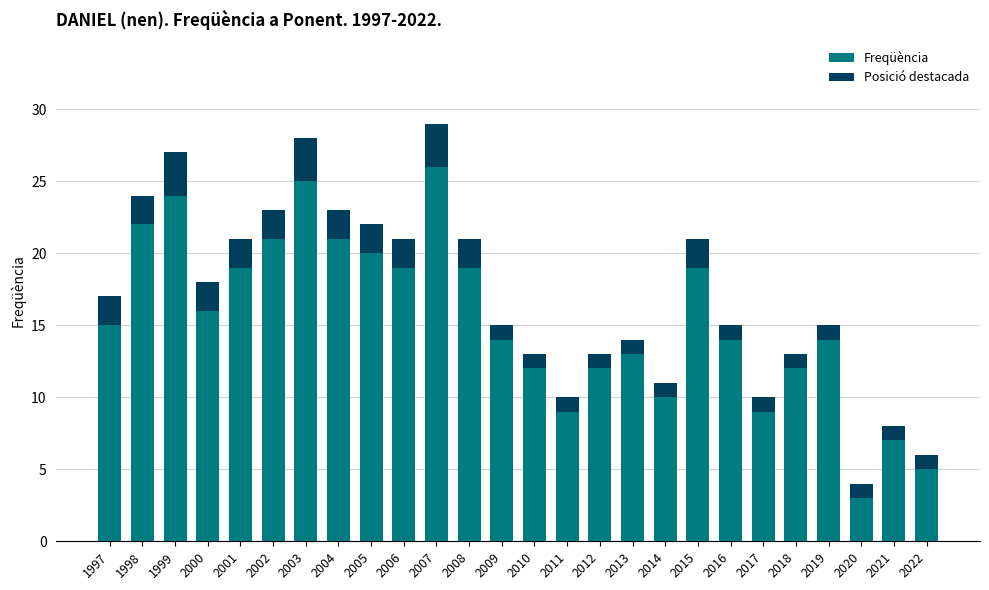

Between 2017 and 2000, which is larger?

2000